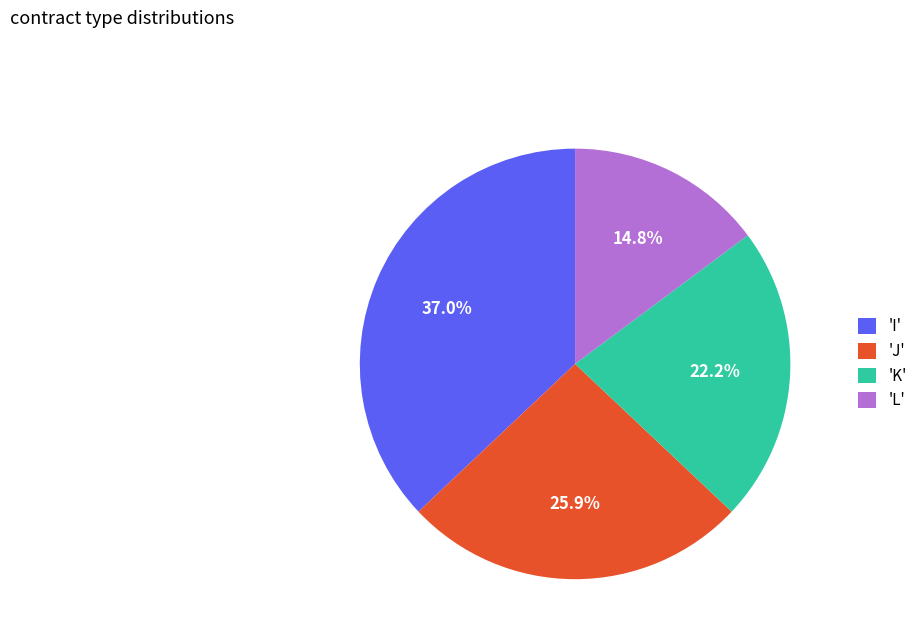

Count the number of slices in the pie.

4